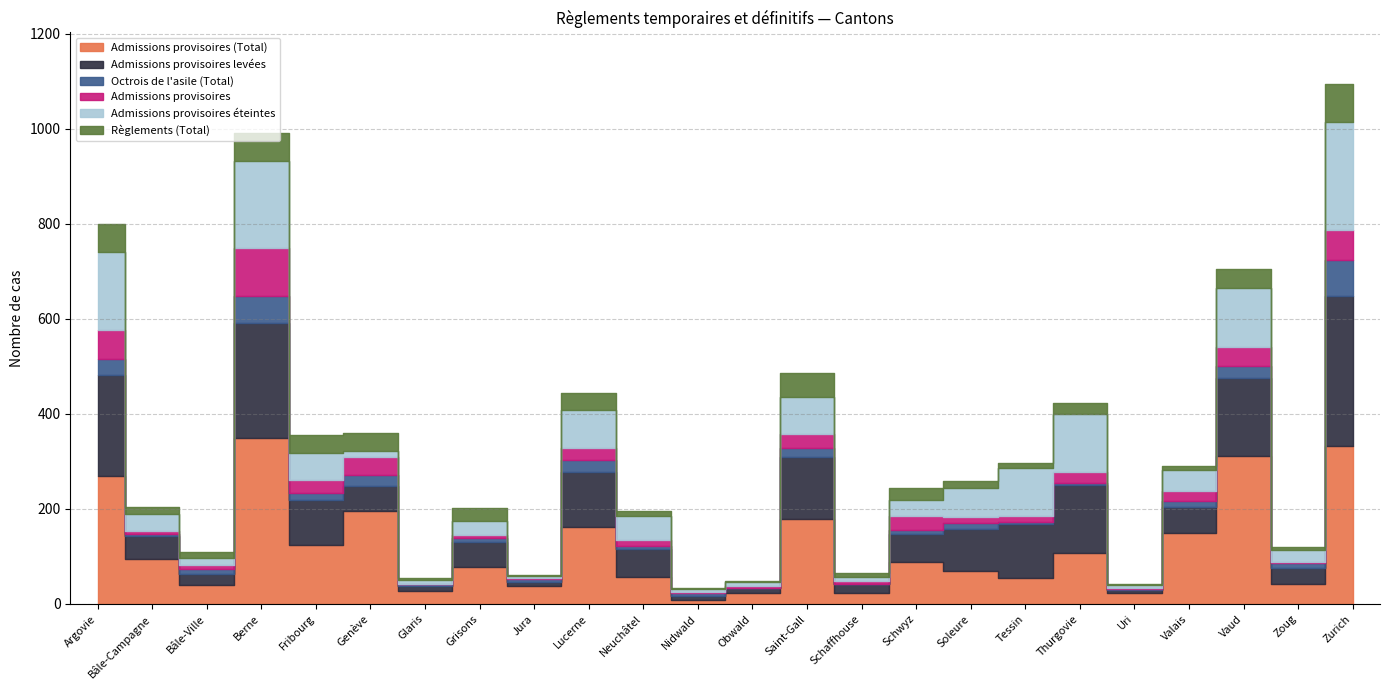

Between Soleure and Vaud, which series saw the biggest shift?

Admissions provisoires (Total)